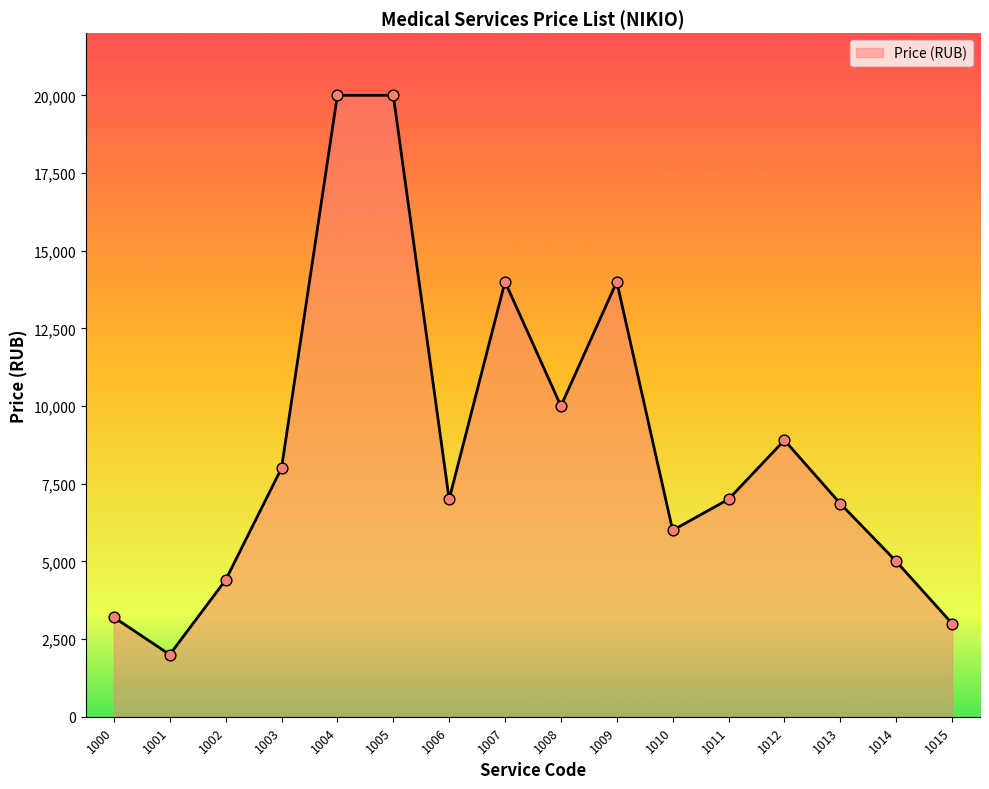

What is the ratio of the value at 1013 to the value at 1014?

1.4